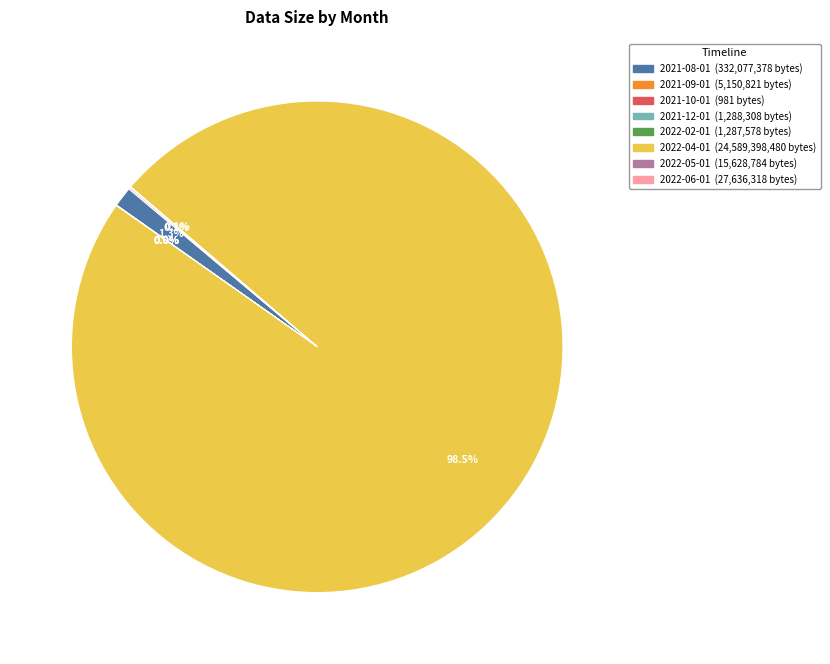

Is 2022-04-01 the majority of the pie?

Yes